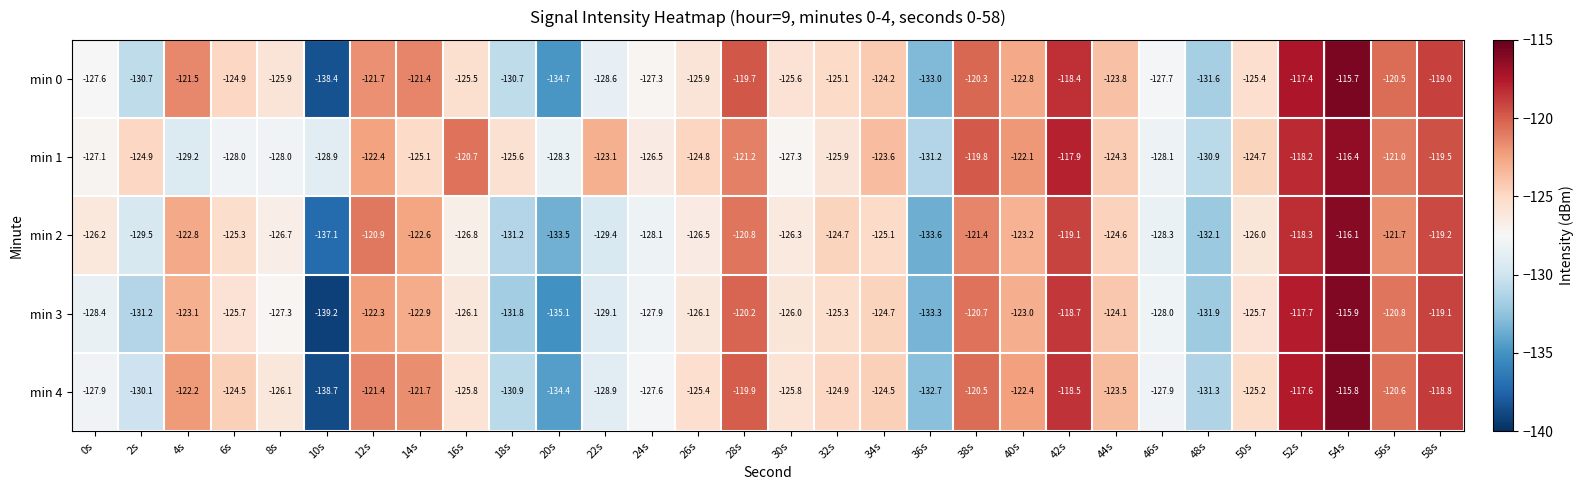

True or false: min 2 has a value of -82.7 at 24s.

False